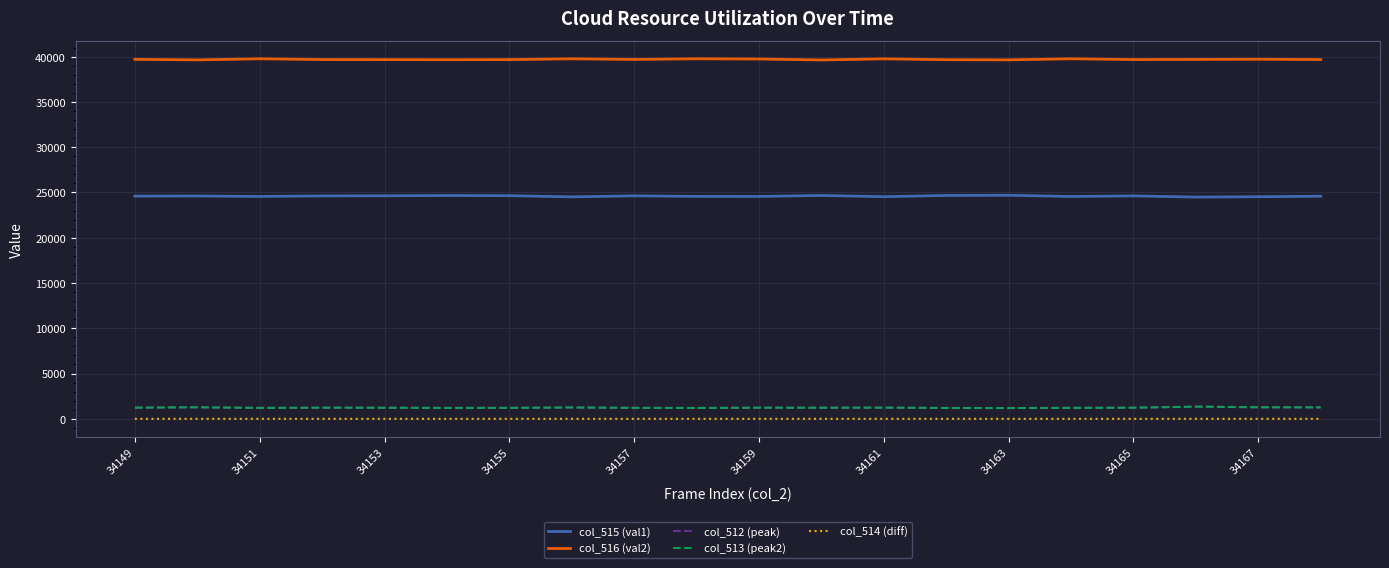

Count the number of data series in this chart.

5